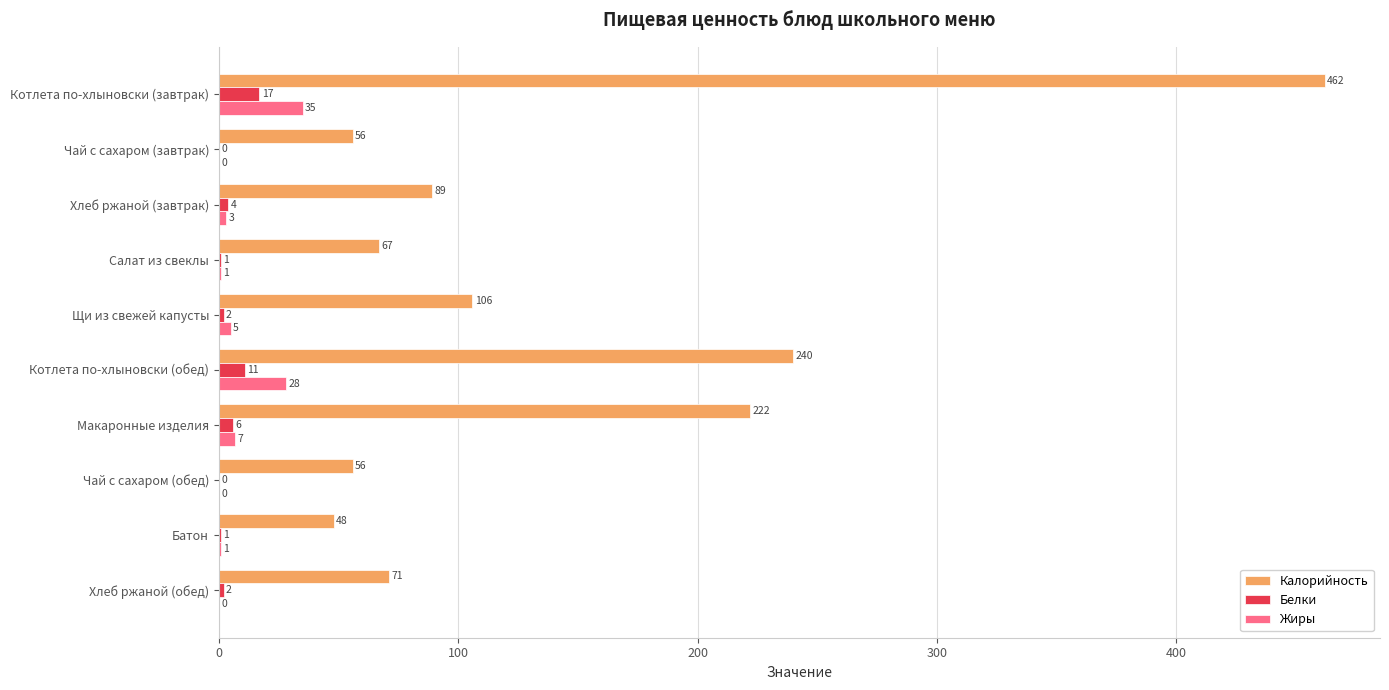

The value of Белки at Макаронные изделия is 6. True or false?

True